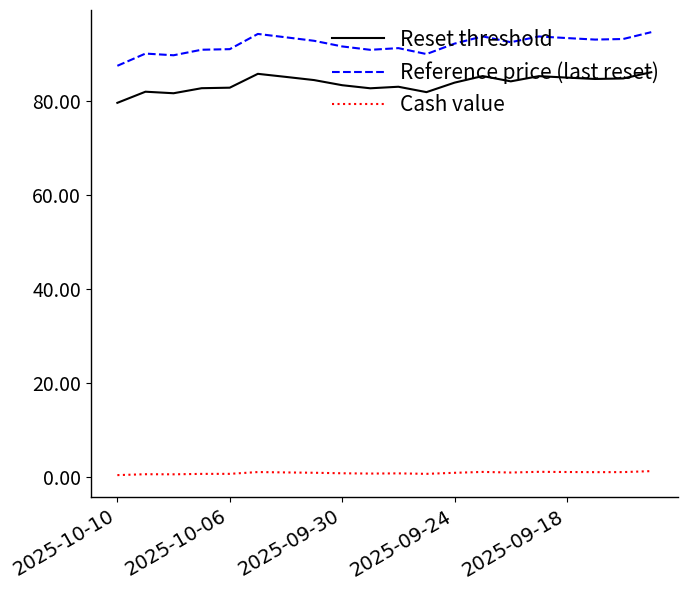

True or false: Cash value and Reference price (last reset) intersect in this chart.

False